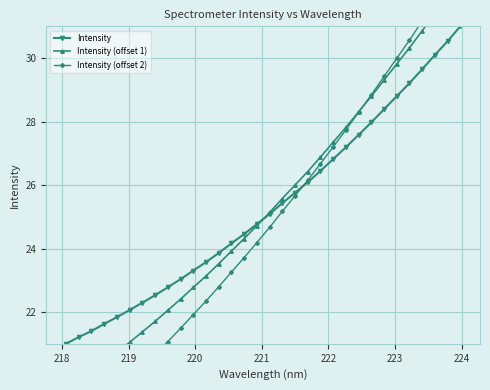

Which series has the largest total across all categories?

Intensity